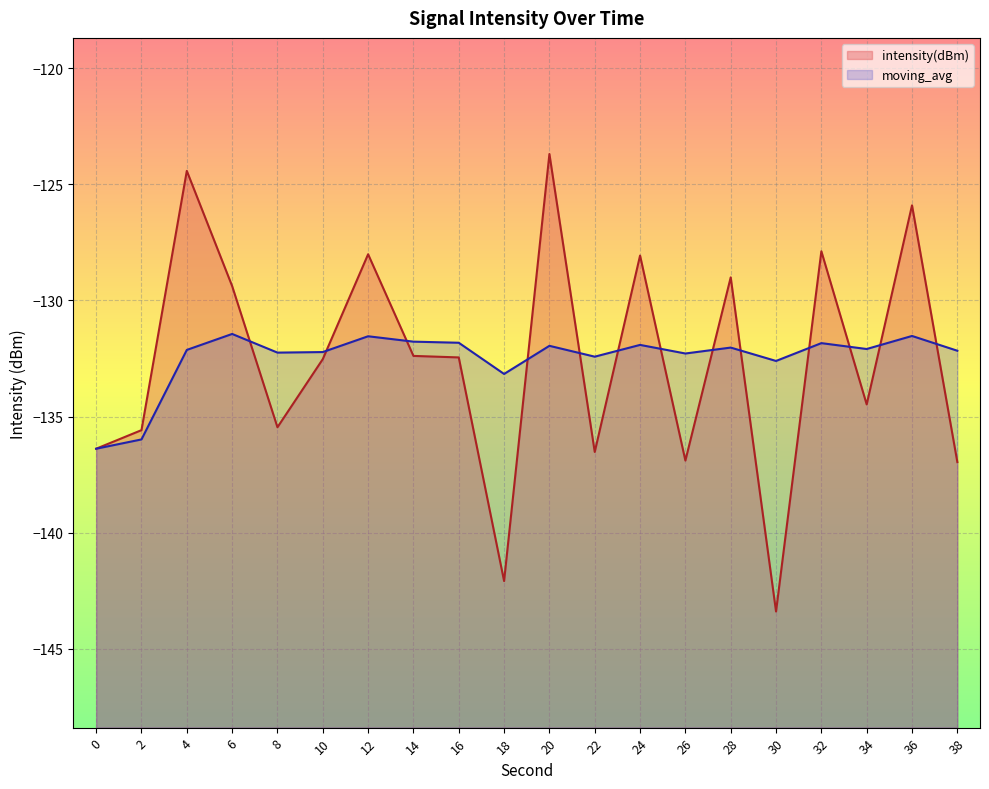

How many intersections are there between moving_avg and intensity(dBm)?

13